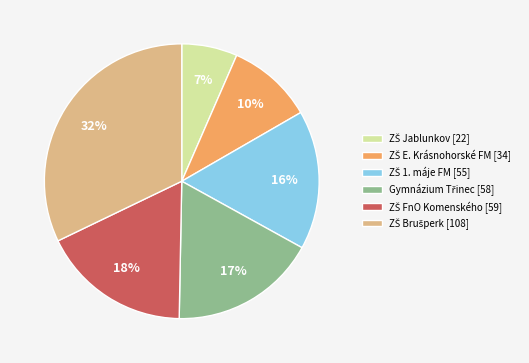

Count the number of slices in the pie.

6